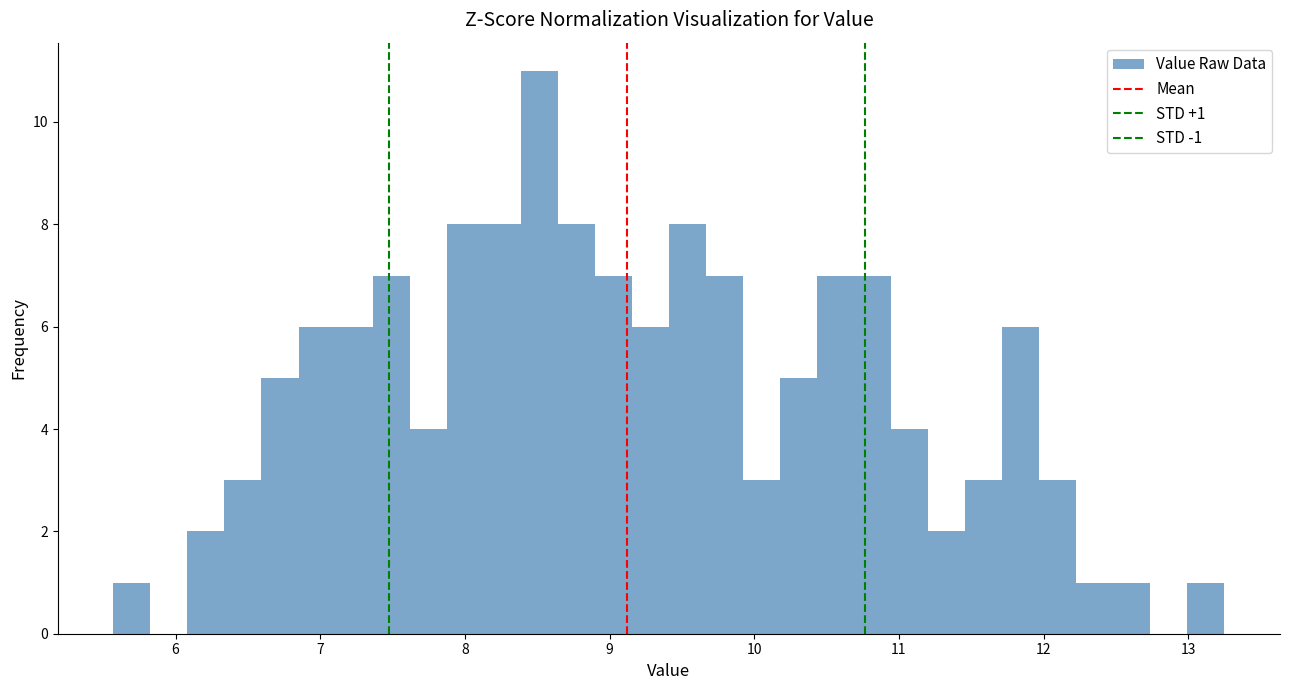

Read against the x-axis, roughly where is the centre of the tallest bar?

8.5